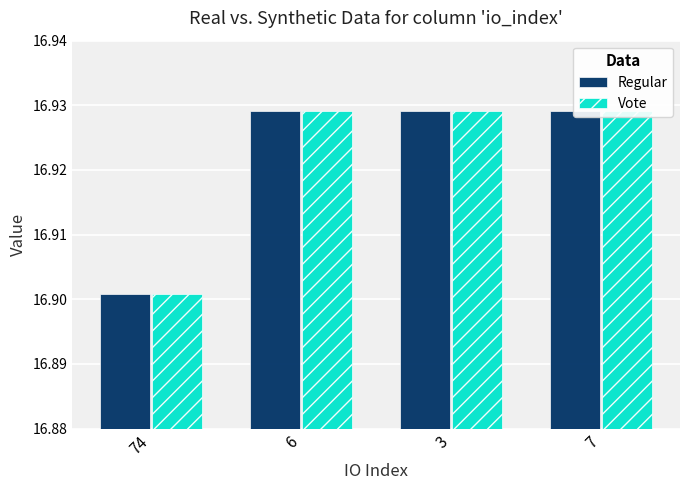

Are the bars grouped side by side (vs. stacked)?

Yes